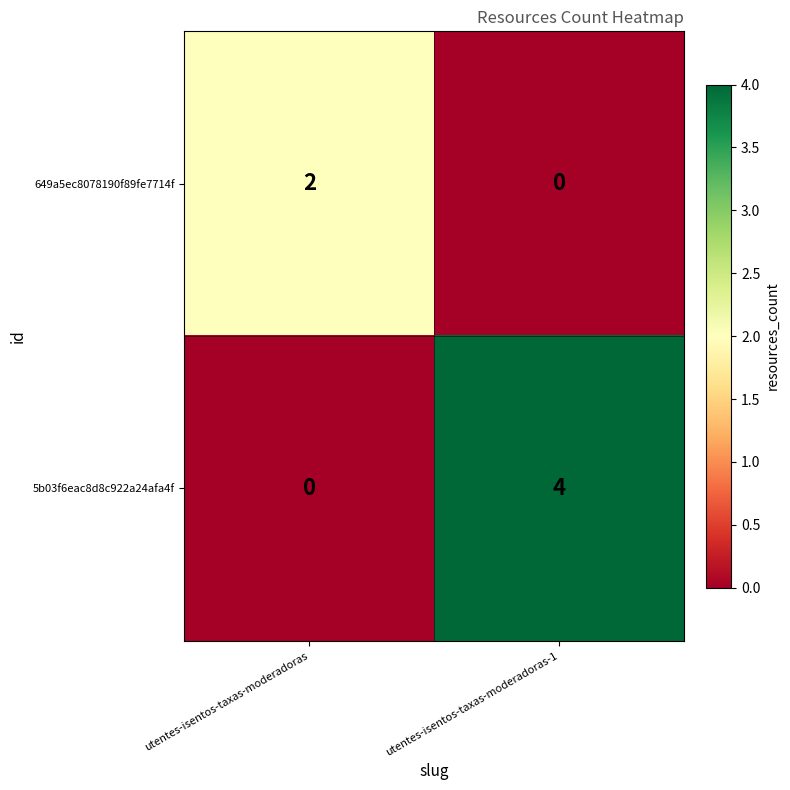

Reading left to right, list all the values displayed in this chart.

649a5ec8078190f89fe7714f: utentes-isentos-taxas-moderadoras=2	utentes-isentos-taxas-moderadoras-1=0
5b03f6eac8d8c922a24afa4f: utentes-isentos-taxas-moderadoras=0	utentes-isentos-taxas-moderadoras-1=4